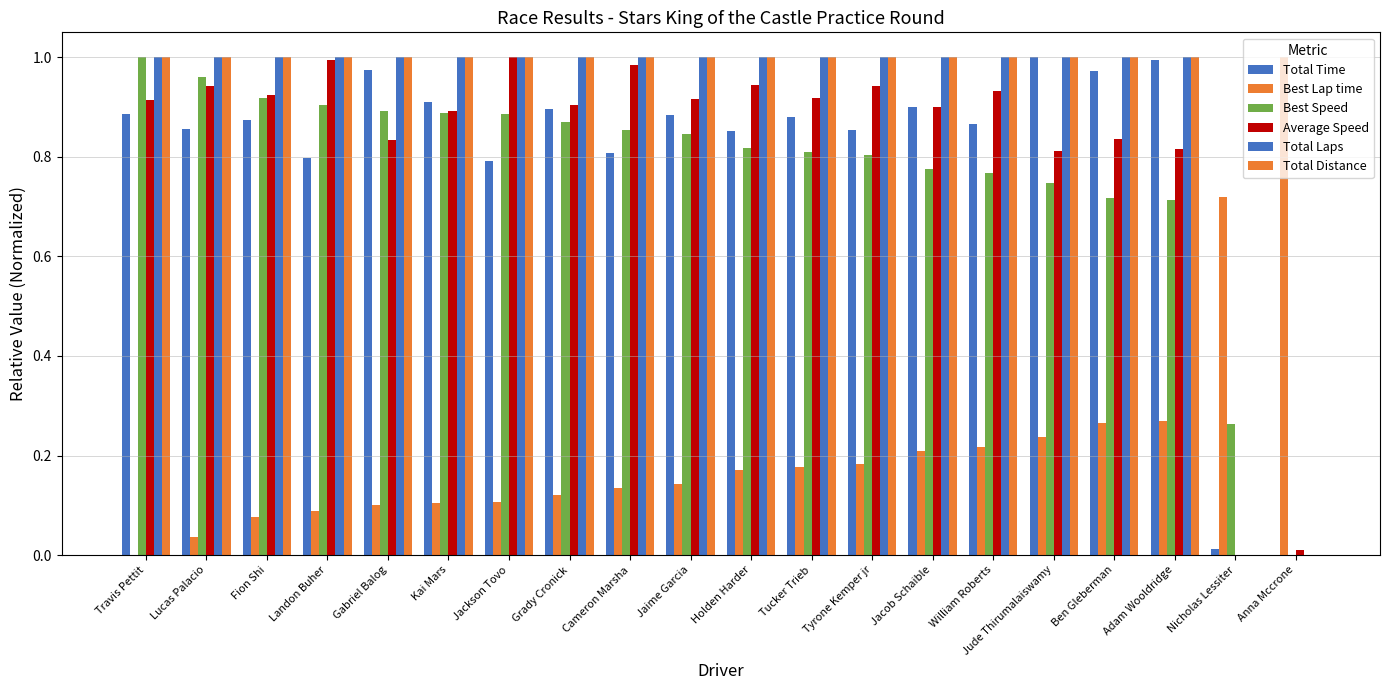

How many data points does each series have?

20